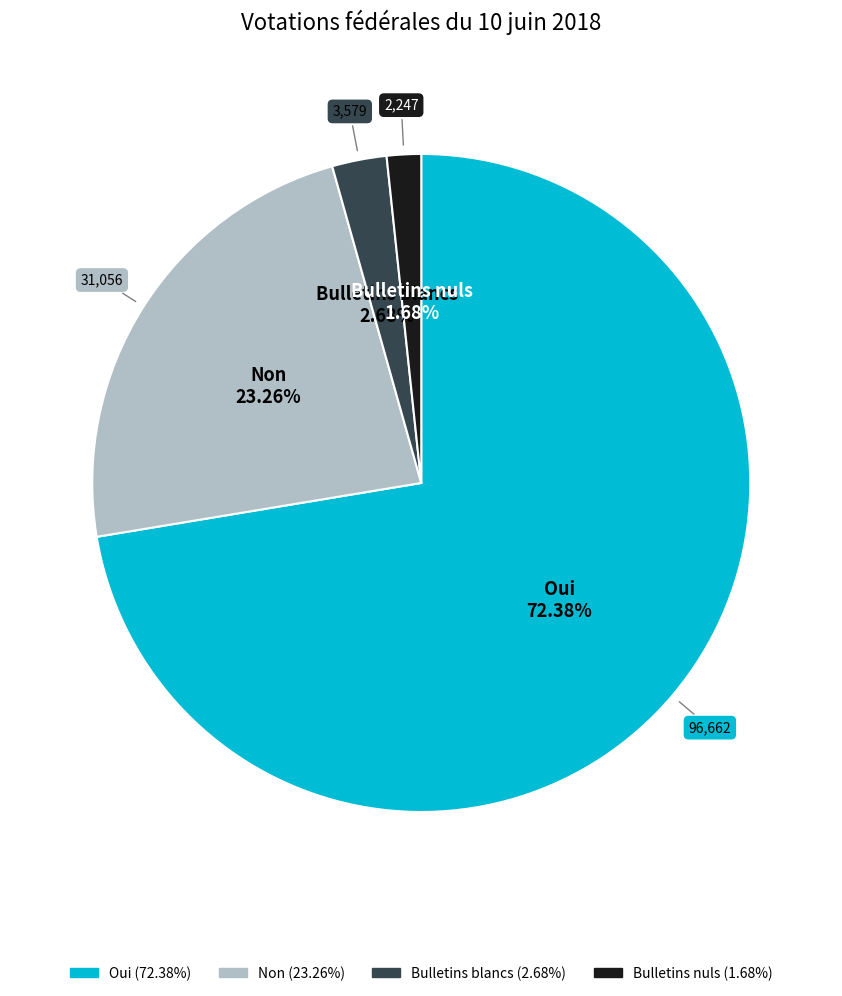

How many slices are in this pie chart?

4